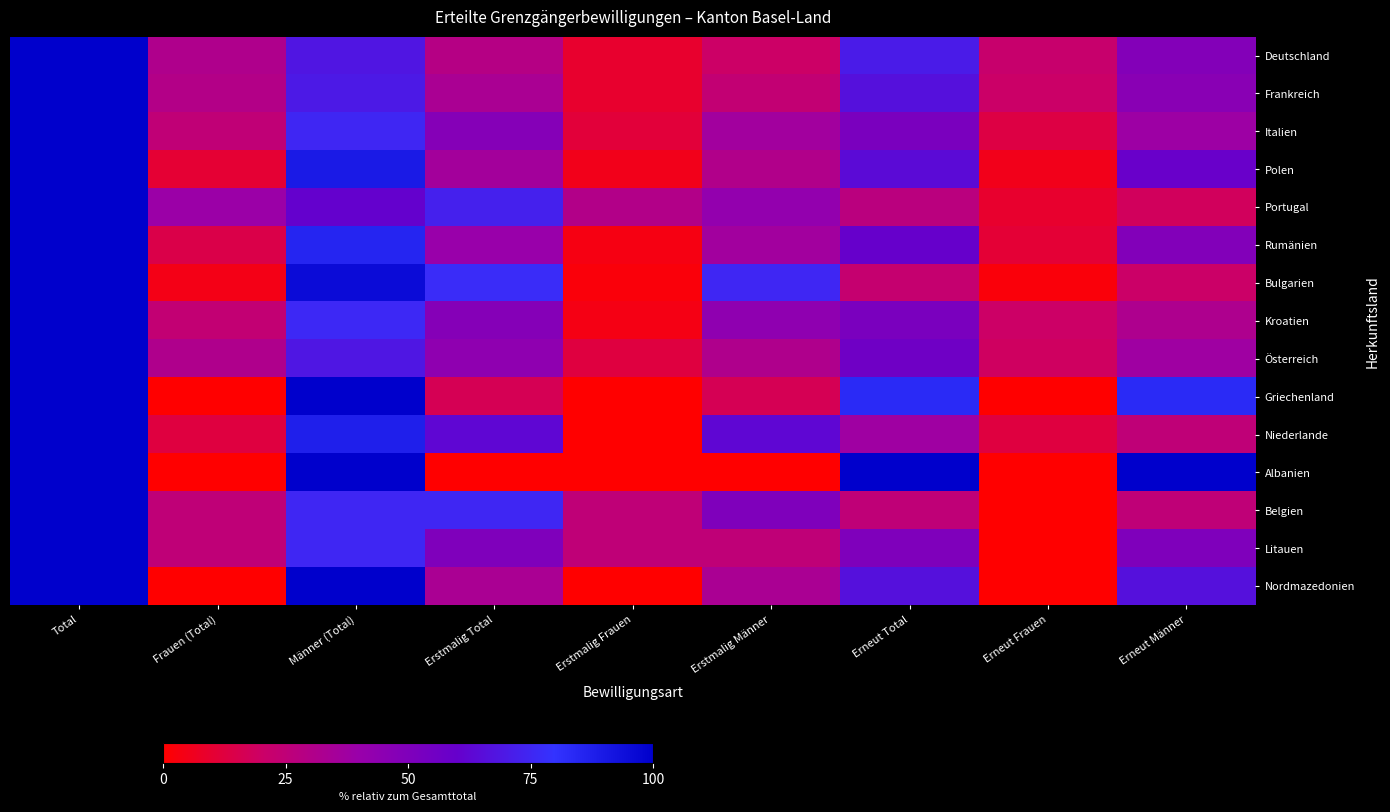

At Erneut Männer, list the series in order from largest to smallest.

Albanien, Griechenland, Nordmazedonien, Polen, Litauen, Rumänien, Deutschland, Frankreich, Italien, Österreich, Kroatien, Niederlande, Belgien, Bulgarien, Portugal